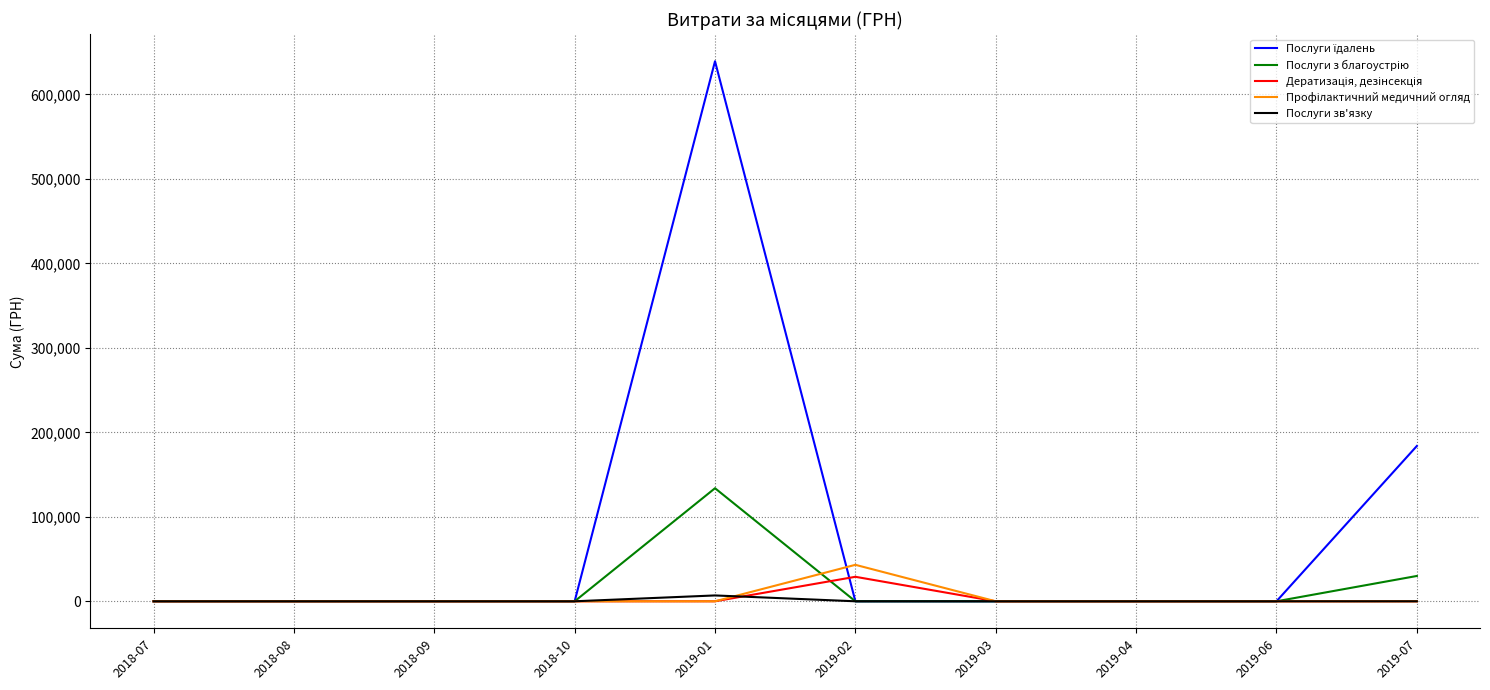

What is the maximum value shown in the chart?

639179.8